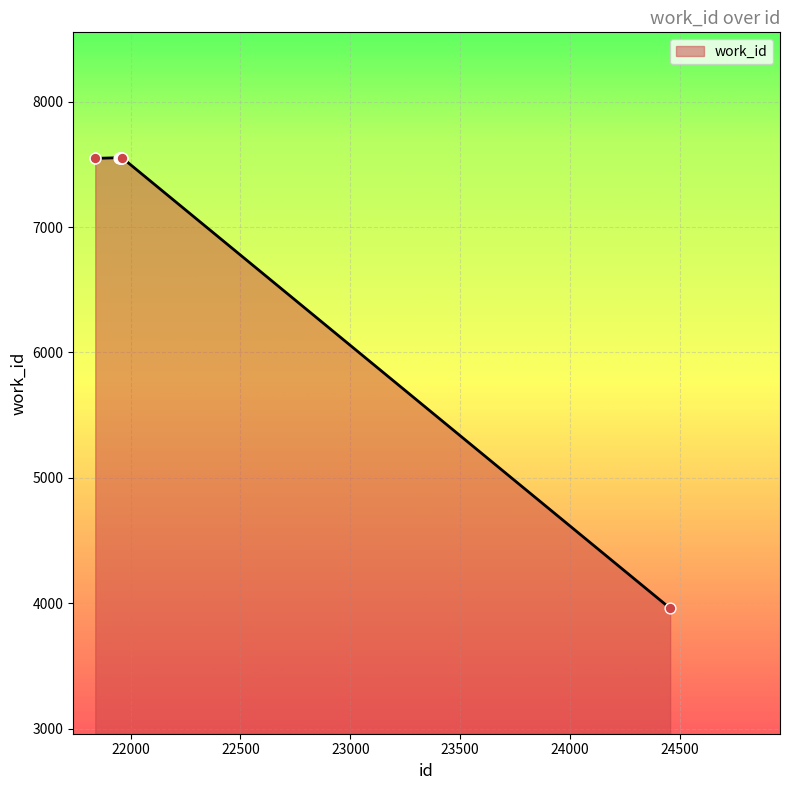

What is the smallest value displayed?

3959